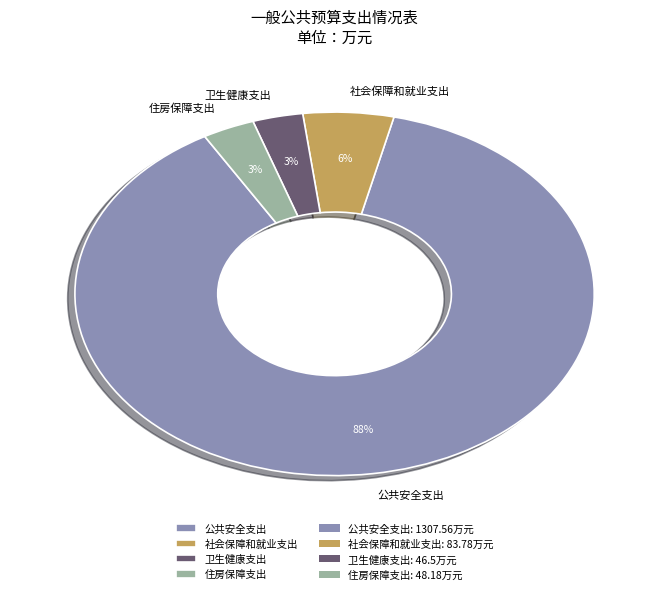

To the nearest percent, what percentage of the pie is 卫生健康支出?

3%